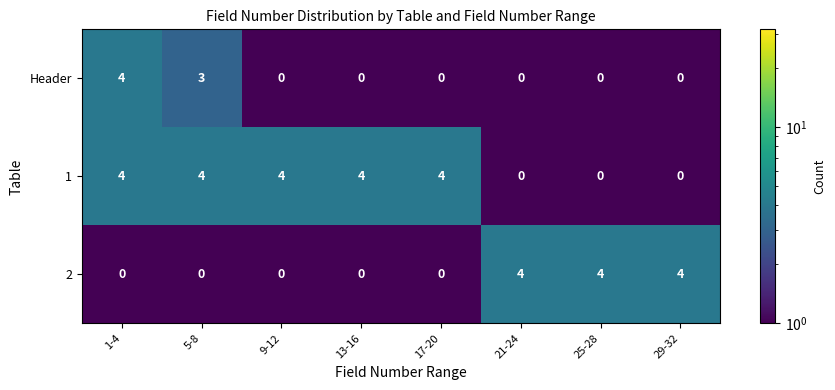

List the series in order of their overall mean, highest first.

1, 2, Header